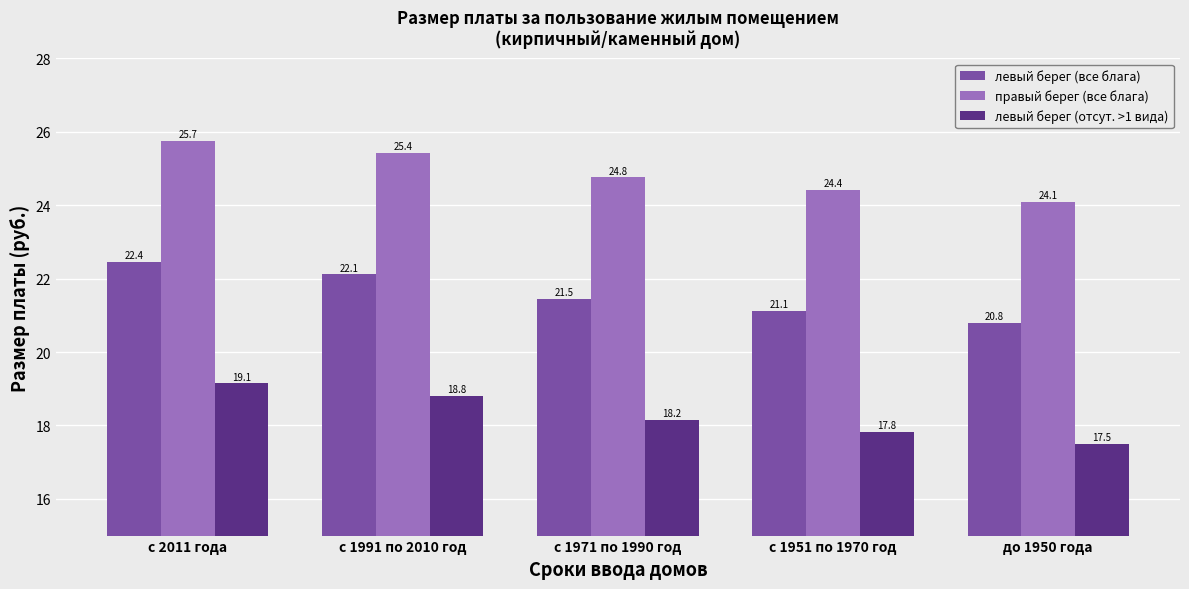

At how many categories does at least one series exceed 22?

5